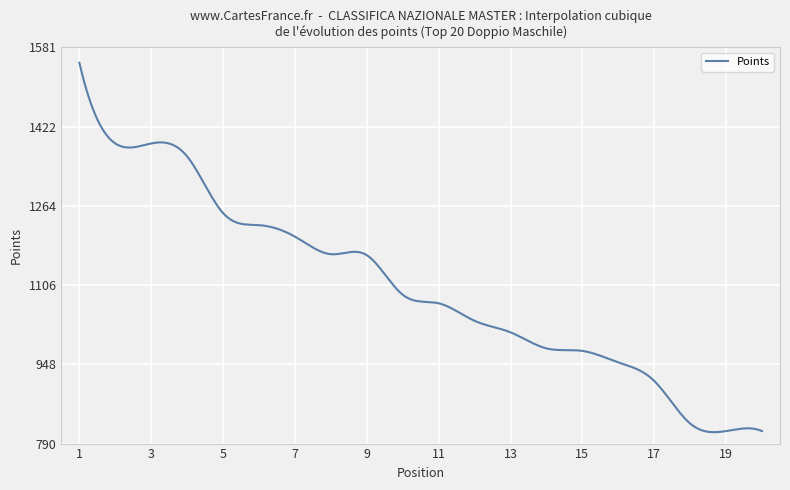

What is the difference between the second highest and second lowest values?

718.3